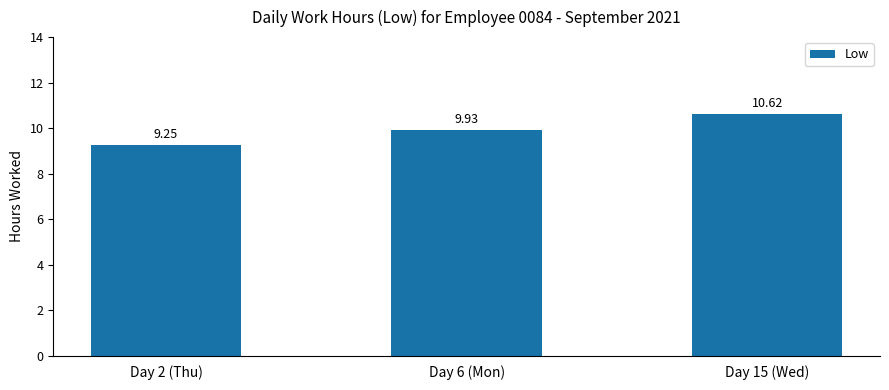

What is the change in value from Day 2 (Thu) to Day 6 (Mon)?

+0.7